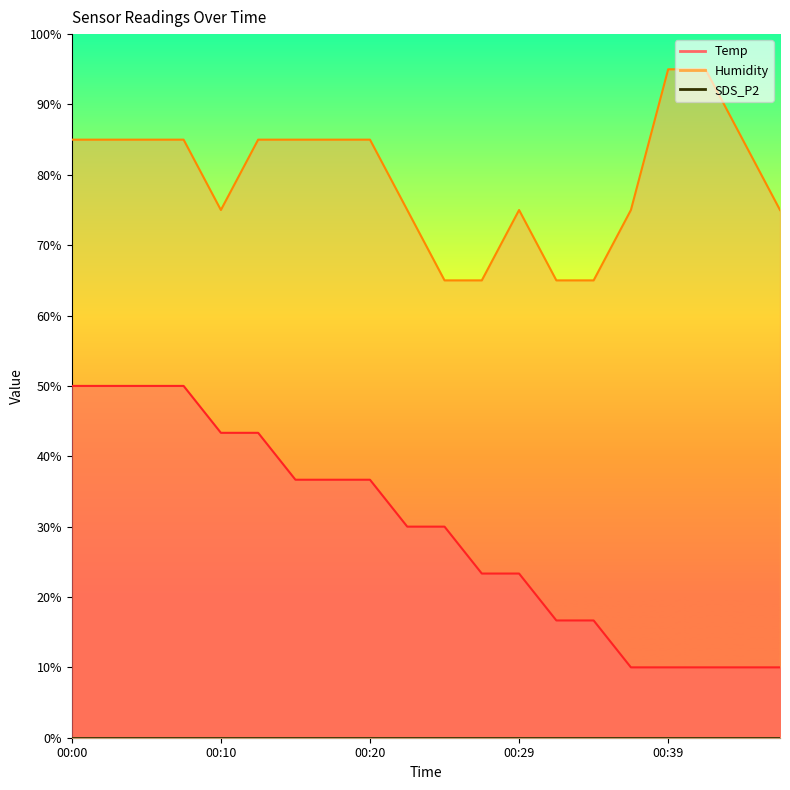

What is the average value of the Temp series?

29.3